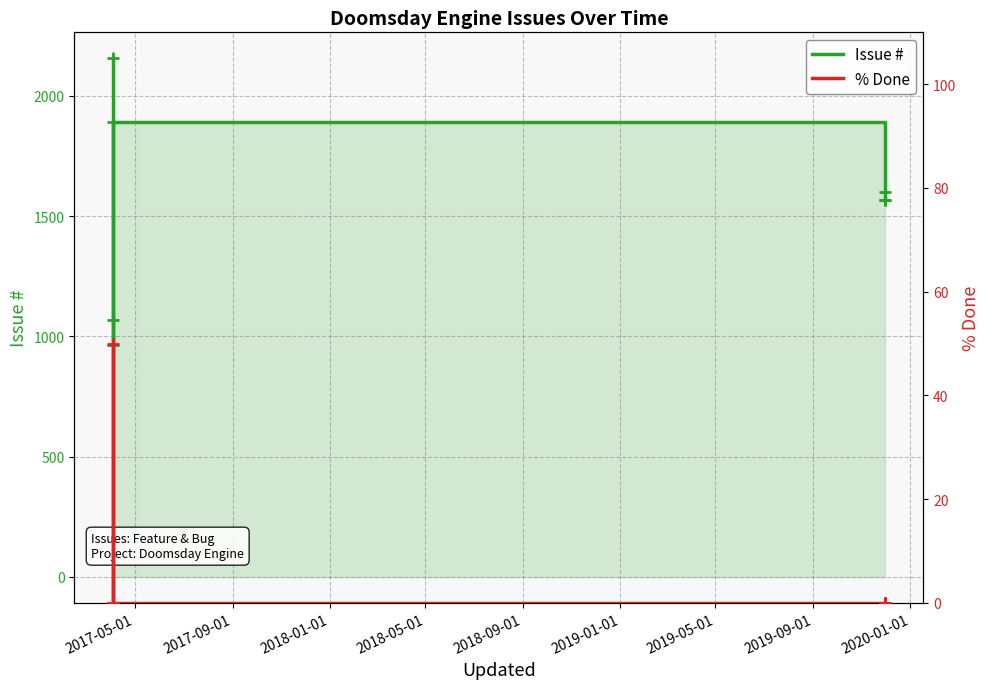

Reading left to right, extract all data points from this chart.

#: 2156	1067	966	1893	1602	1568	1566
% Done: 0	0	50	0	0	0	0